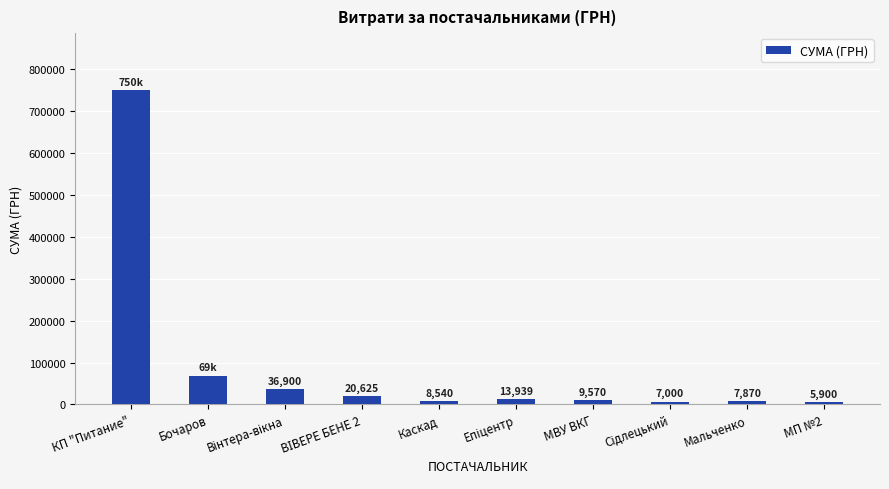

What is the value of the 6th bar from the left?

13939.2